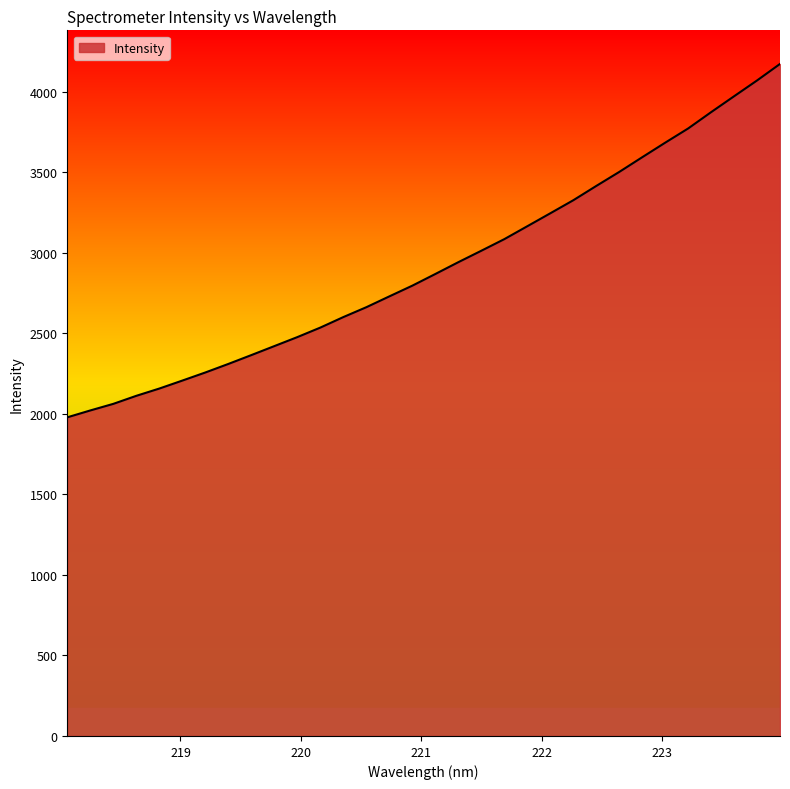

Does the chart display data point markers on the line(s)?

No